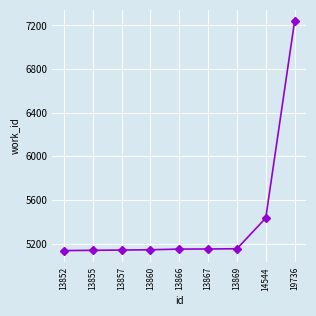

What is the ratio of the value at 13869 to the value at 13855?

1.0